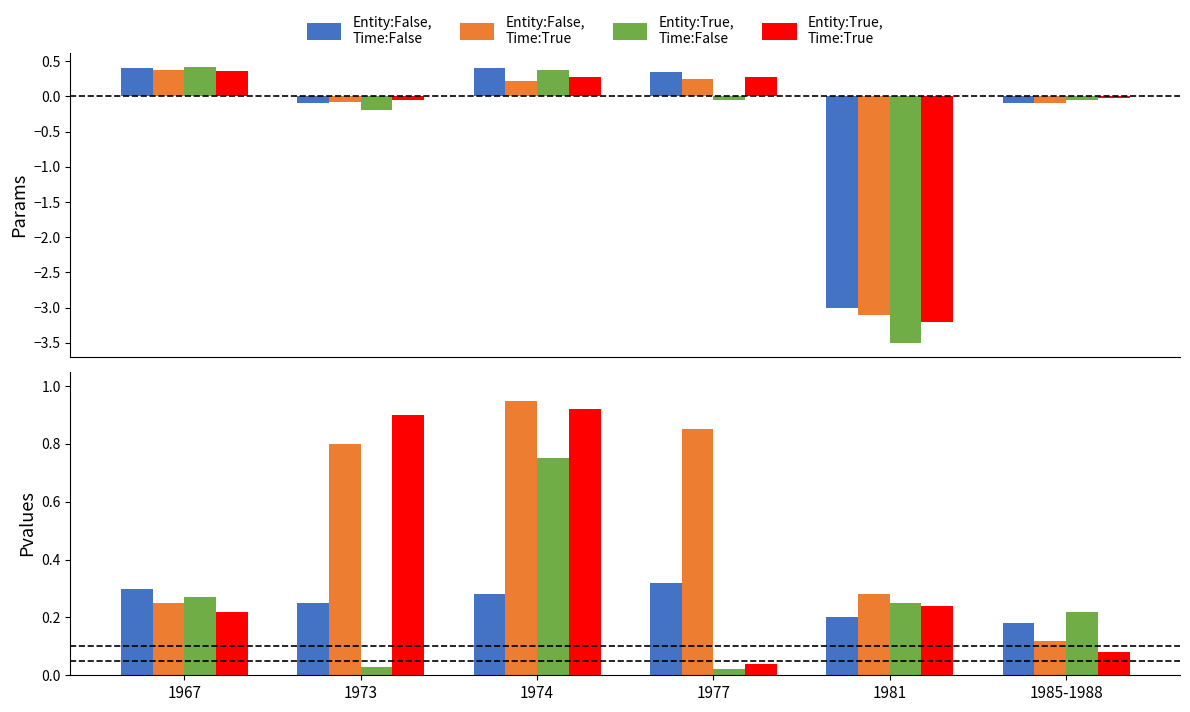

How many data points does each series have?

6